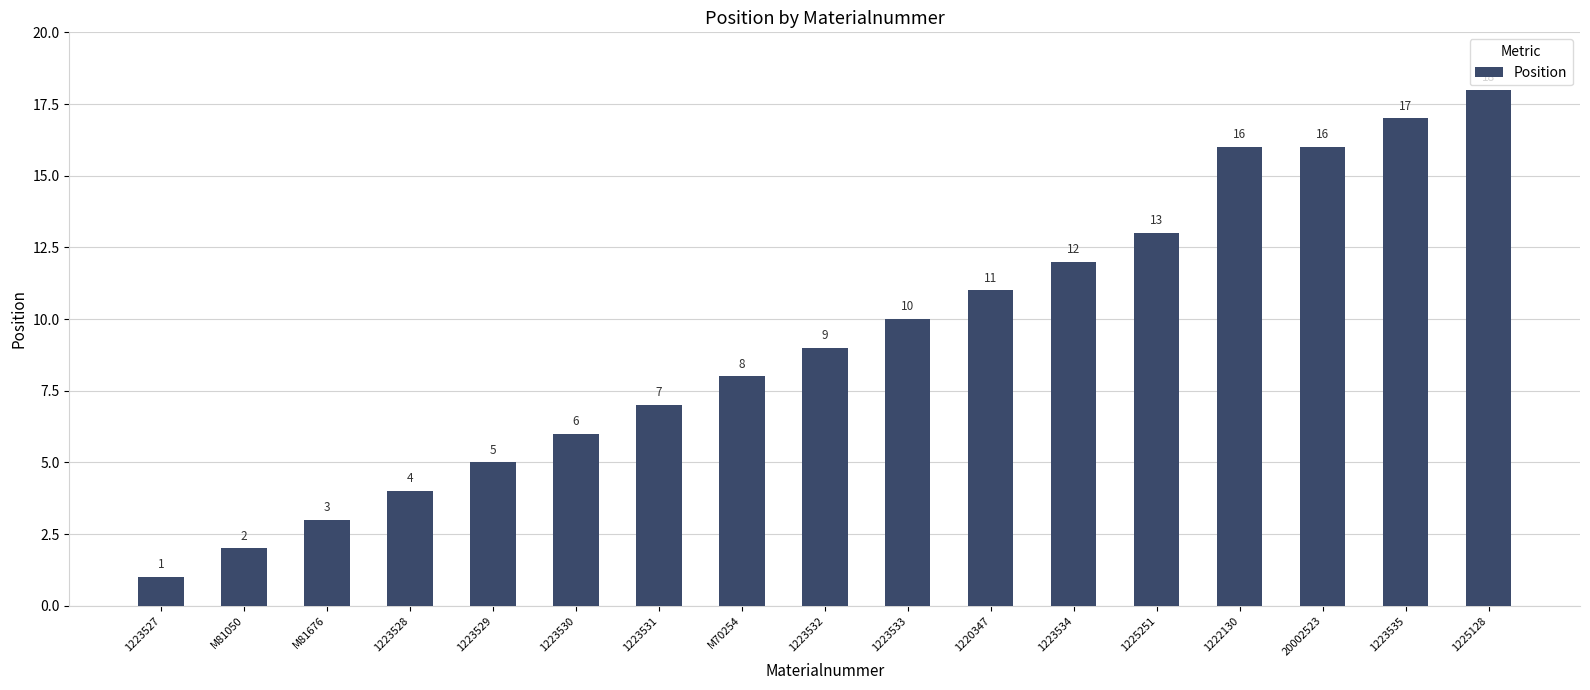

Reading left to right, what are all the values shown in this chart?

1223527=1	M81050=2	M81676=3	1223528=4	1223529=5	1223530=6	1223531=7	M70254=8	1223532=9	1223533=10	1220347=11	1223534=12	1225251=13	1222130=16	20002523=16	1223535=17	1225128=18